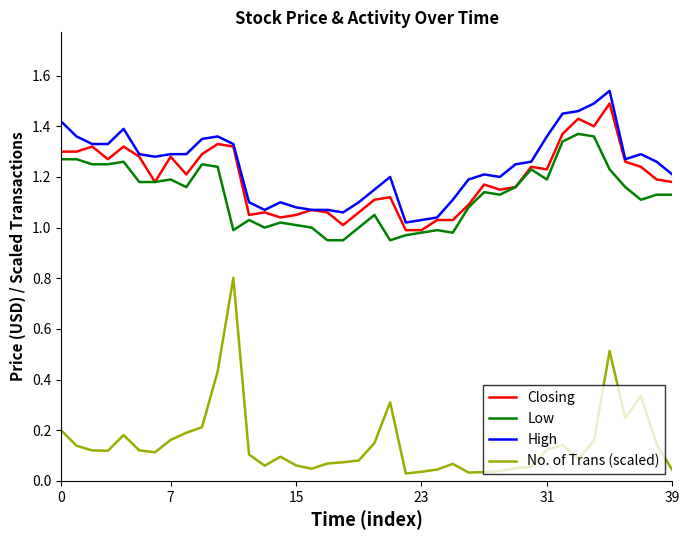

True or false: No. of Trans (scaled) and Closing cross at least once.

False